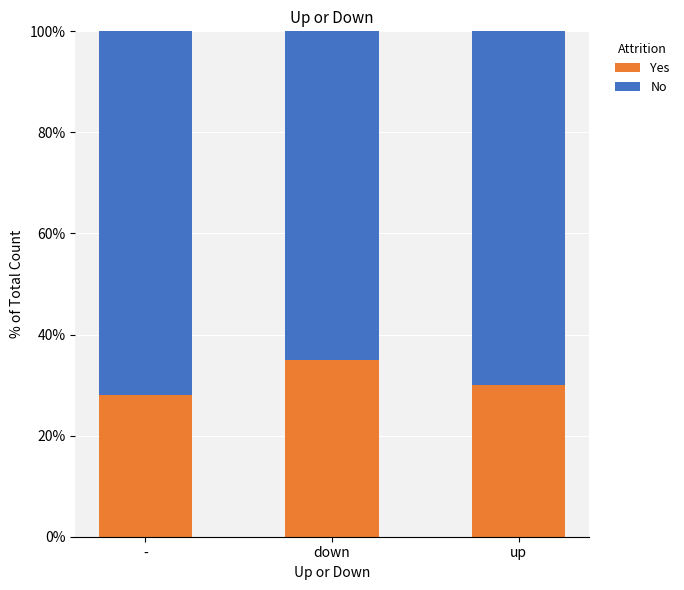

What is the lowest value of the Yes series?

28.0